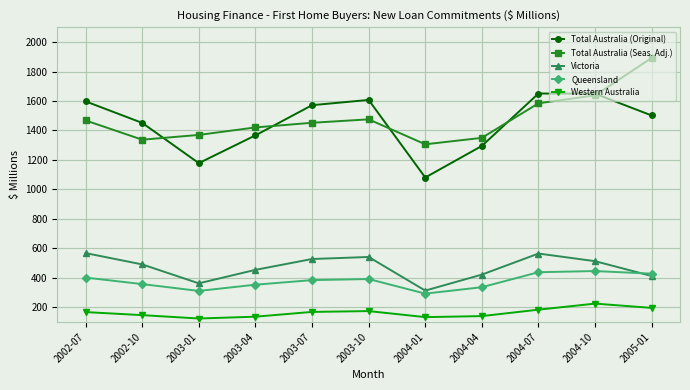

What is the difference between the highest and lowest values at 2003-07?

1403.0